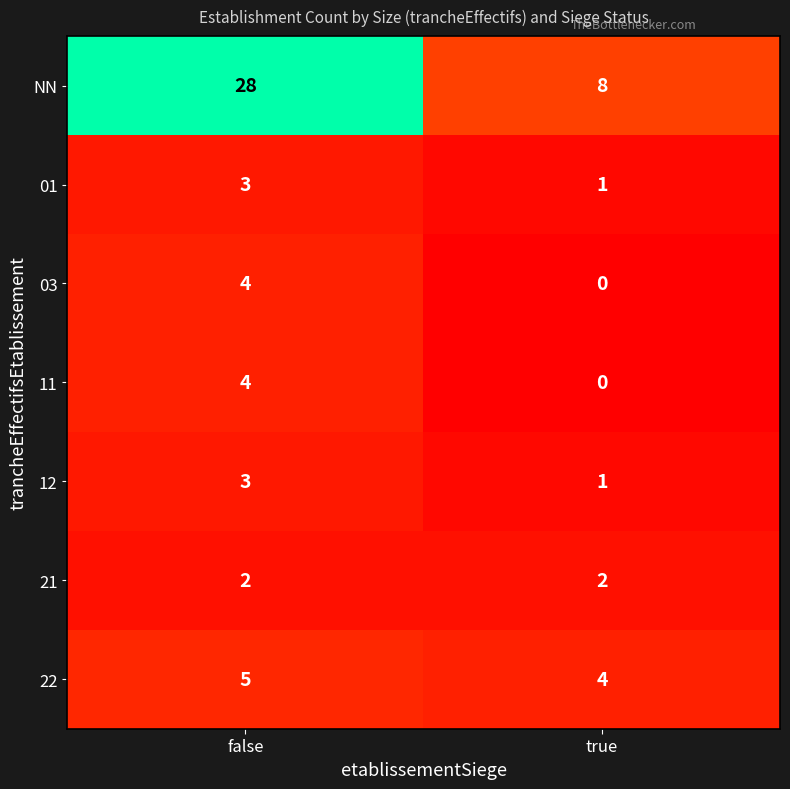

What is the total value across all series at true?

16